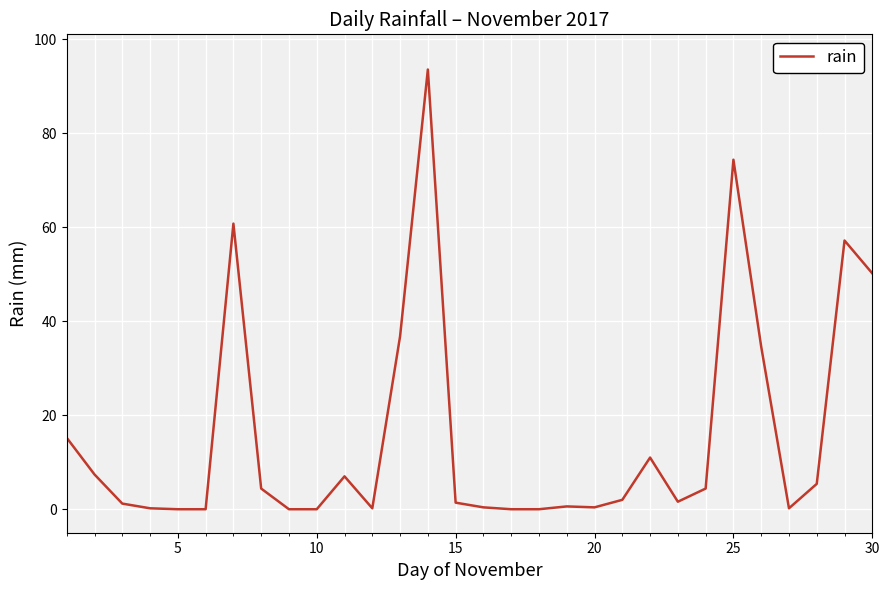

Is this an area chart (filled region under the line)?

No